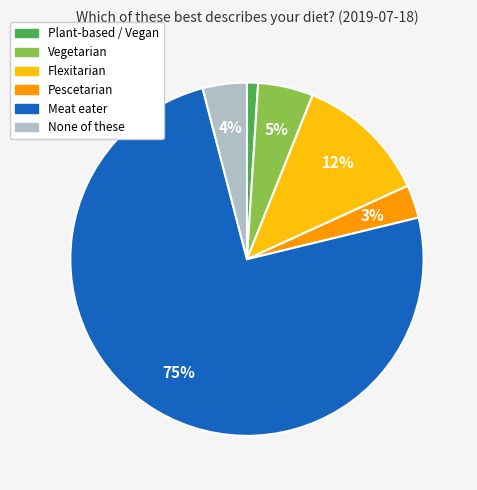

How many slices are in this pie chart?

6